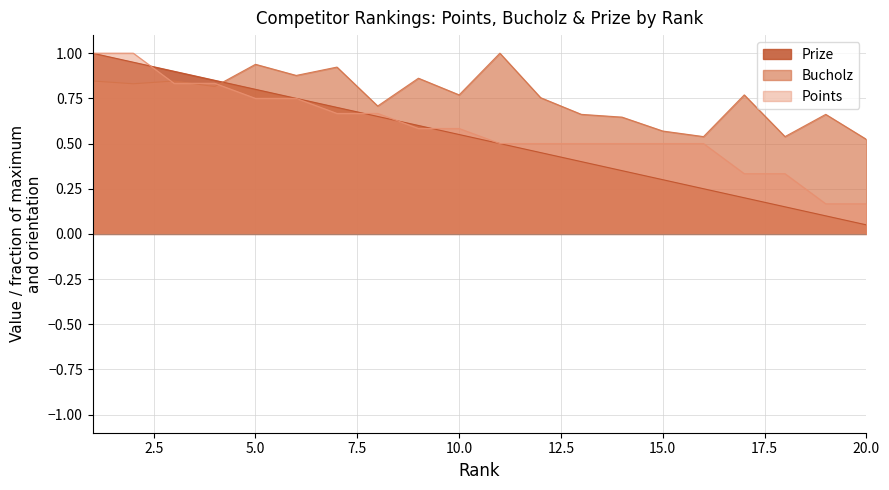

What is the sum of the Prize values at 5 and 12?

1.2